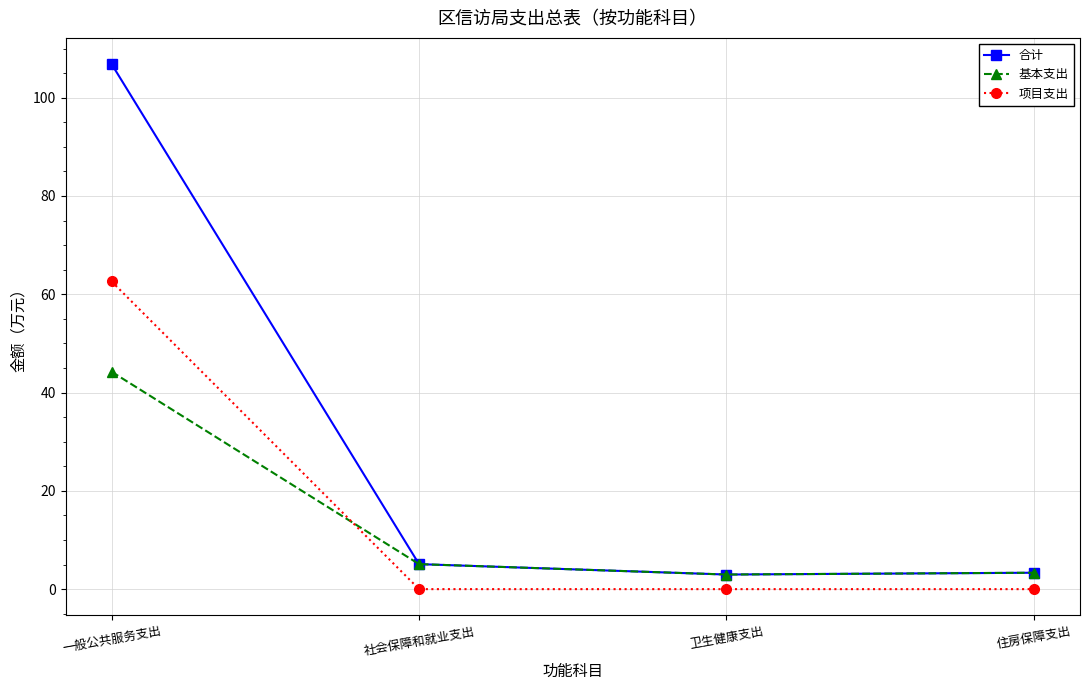

Is it true that 合计 equals 144.5 at 一般公共服务支出?

False